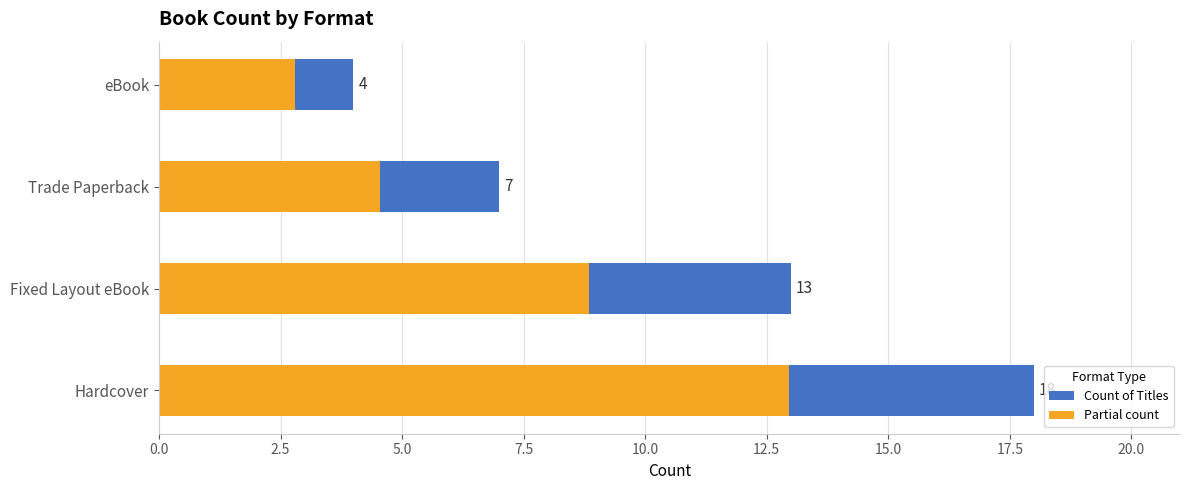

What is the maximum value shown in the chart?

18